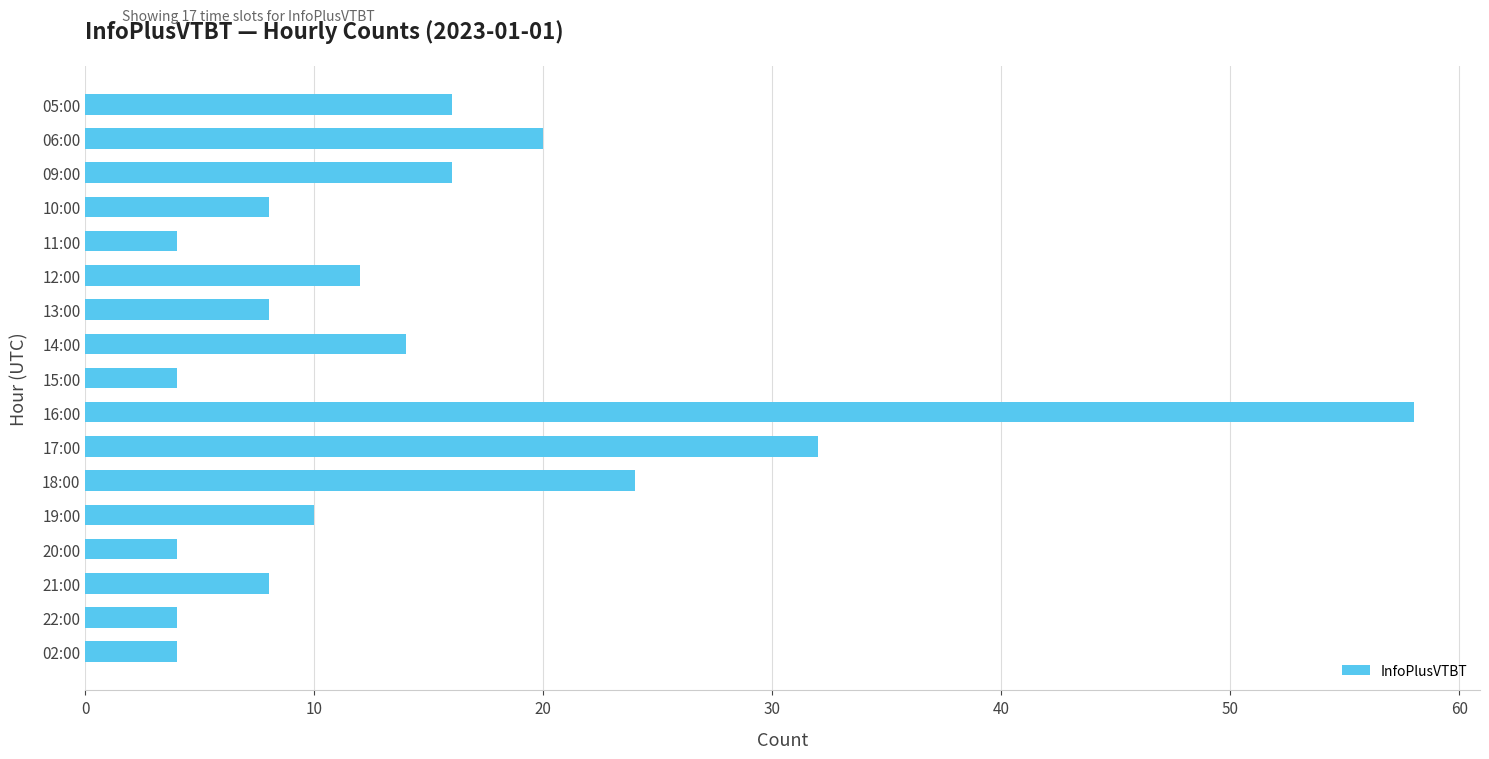

What is the label of the 8th bar from the bottom?

16:00